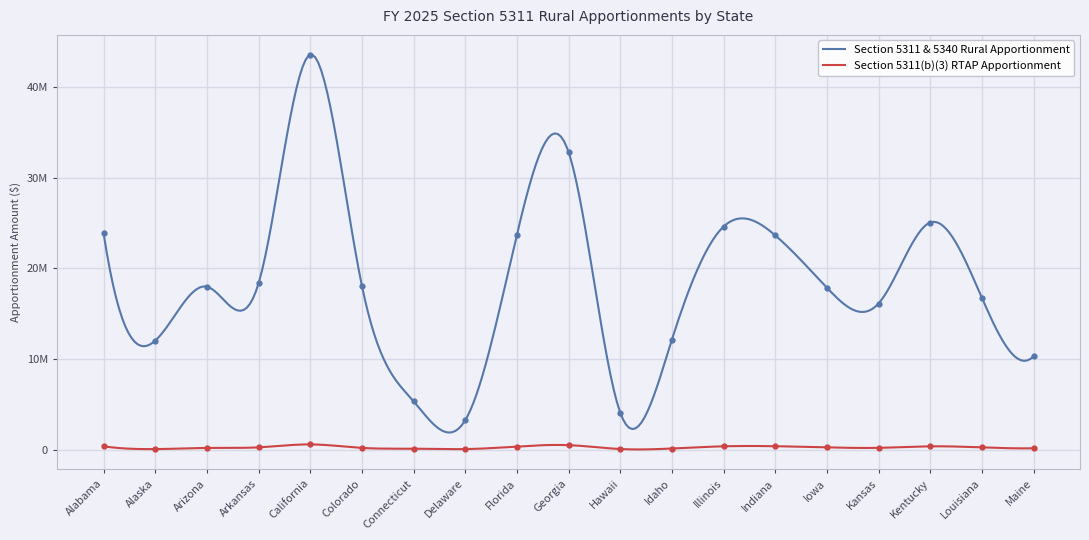

Is the value of Section 5311(b)(3) RTAP Apportionment at Maine greater than the value of Section 5311 & 5340 Rural Apportionment at Colorado?

No